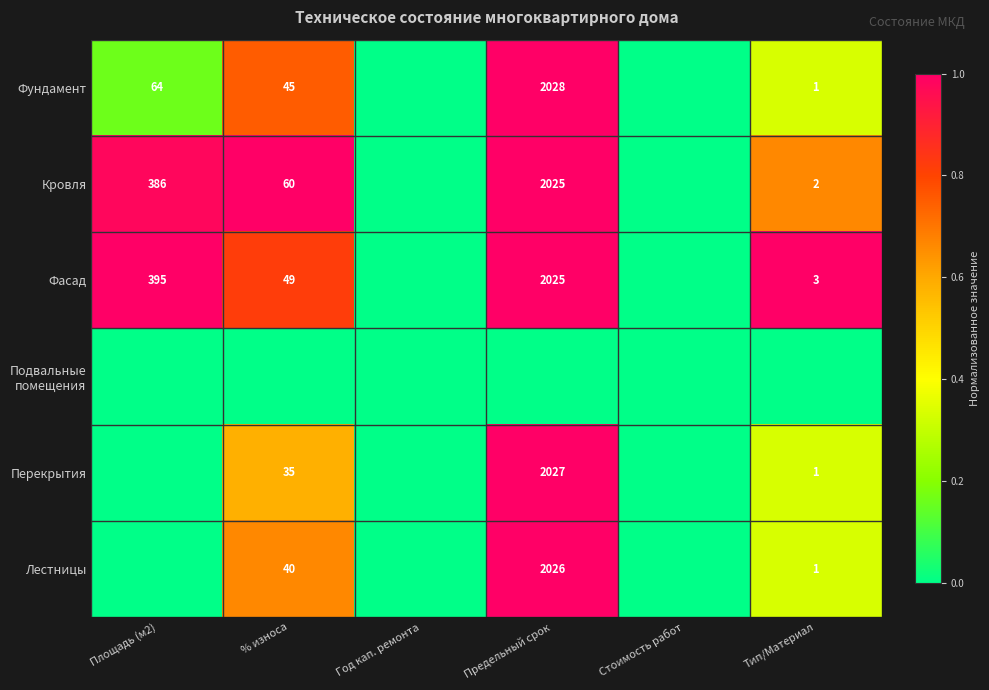

Which has a higher value, Тип/Материал or Площадь (м2)?

Тип/Материал